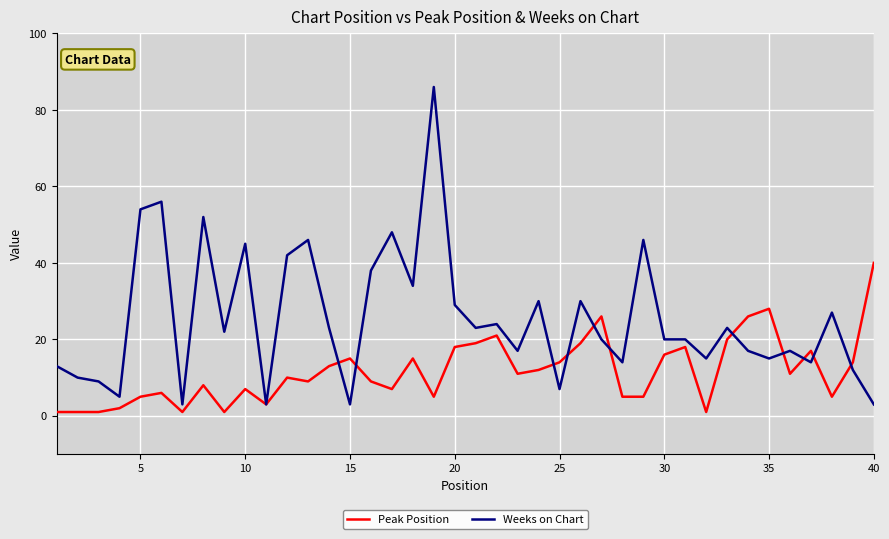

What is the average value of the Peak Position series?

12